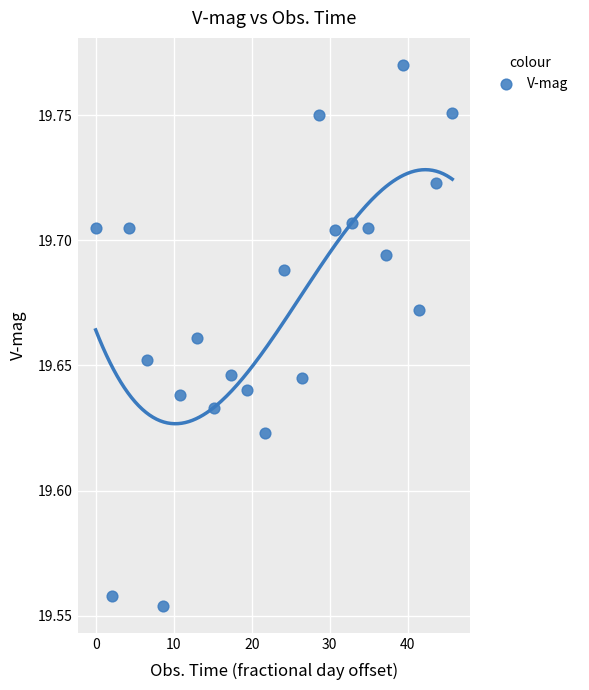

What is the range of X values (max minus min)?

45.7